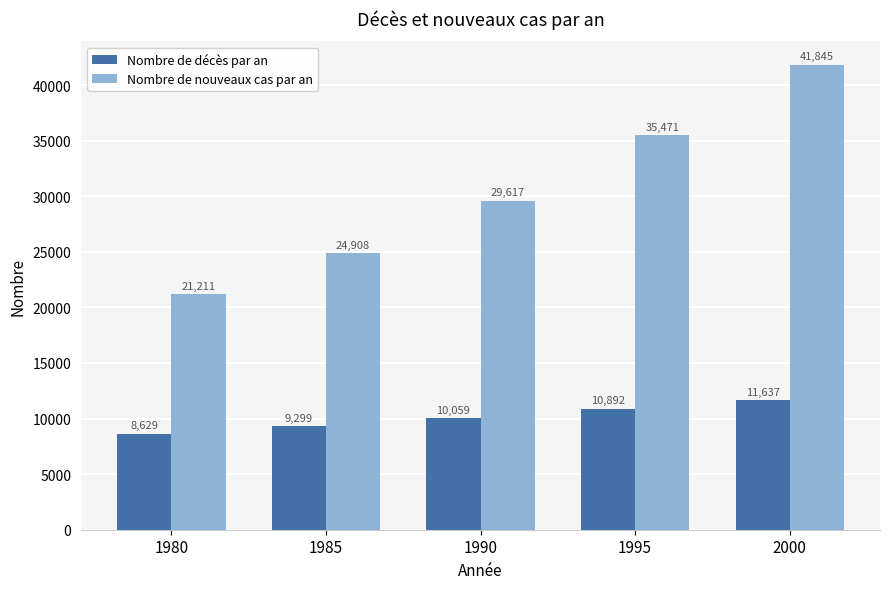

How many groups of bars are there?

5